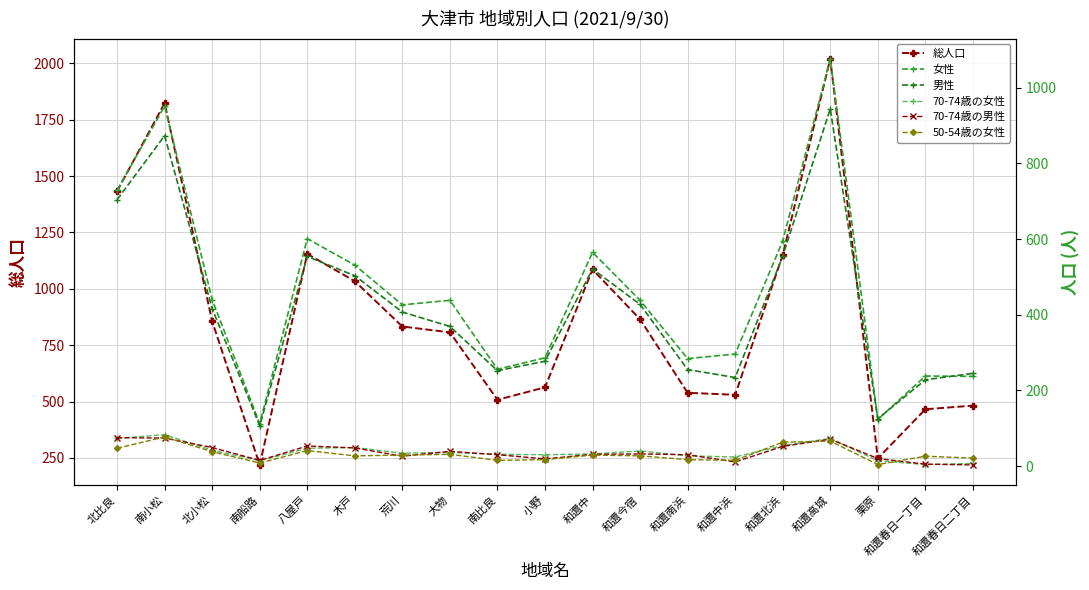

What is the total value across all series at 和邇春日一丁目?

967